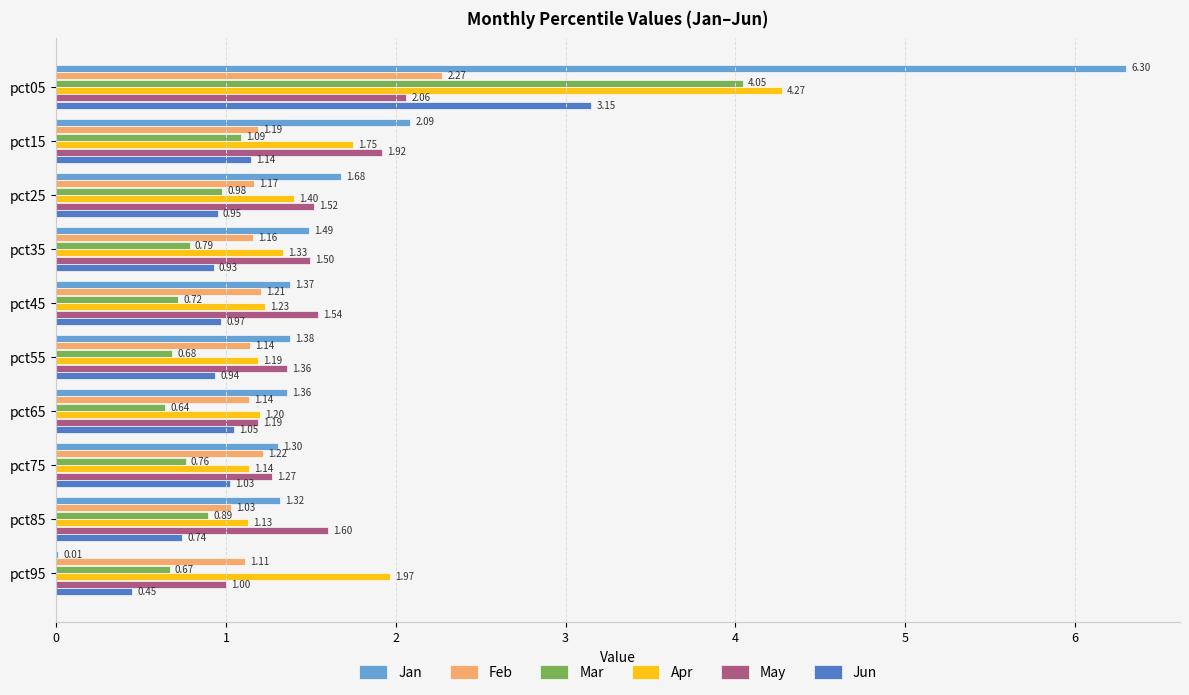

Between pct05 and pct25, which series saw the biggest shift?

Jan